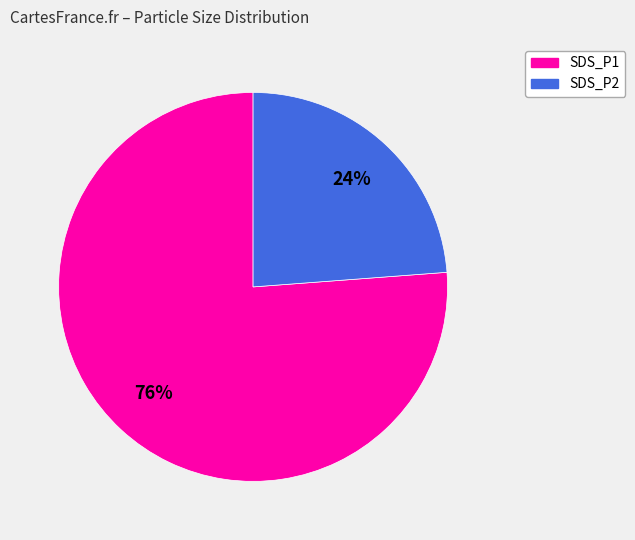

To the nearest percent, what portion does SDS_P2 represent?

24%